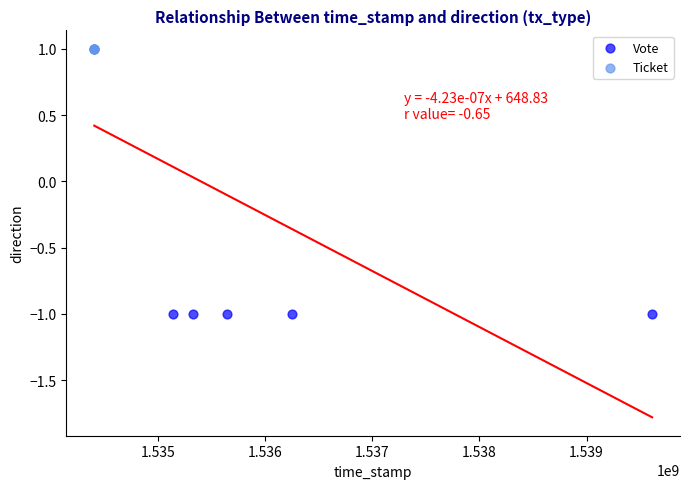

Which series contains the lowest Y value?

Vote